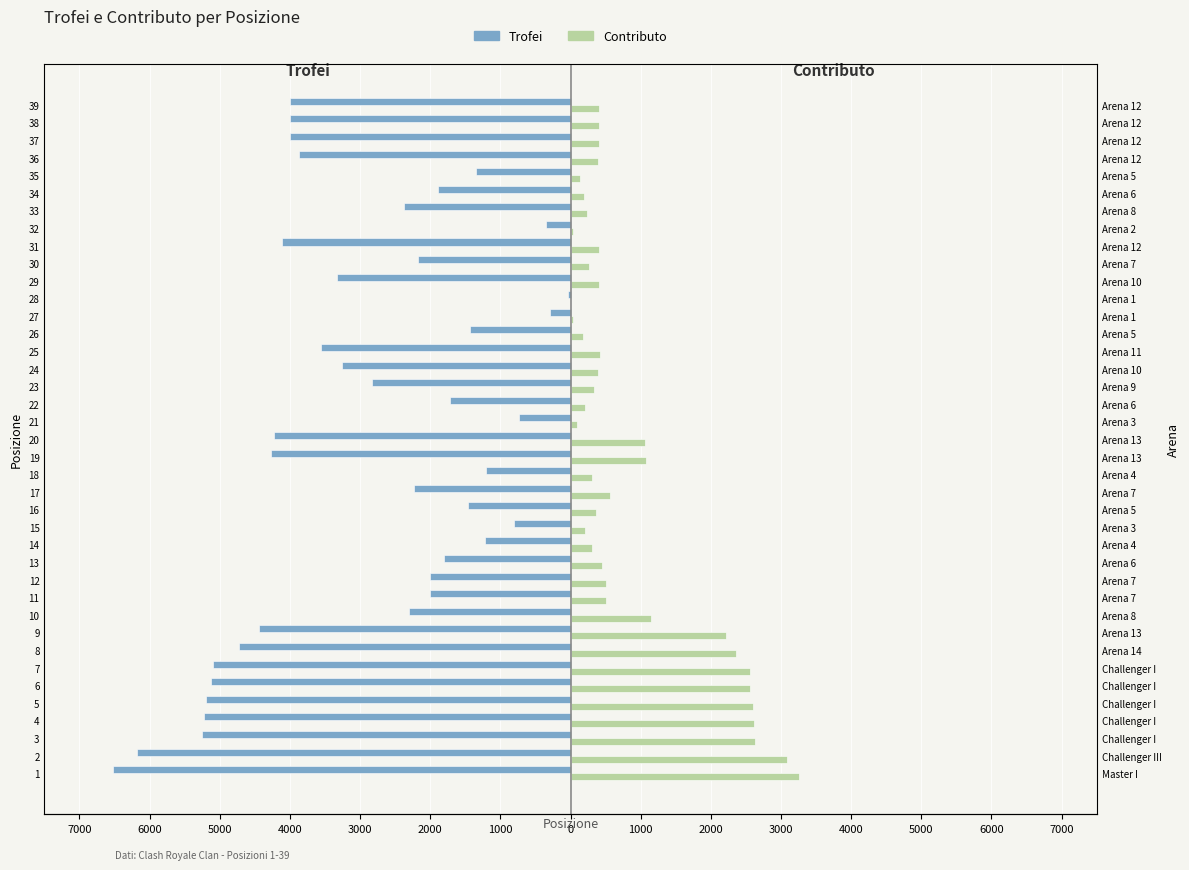

What is the difference between the second highest and second lowest values in the Contributo series?

3057